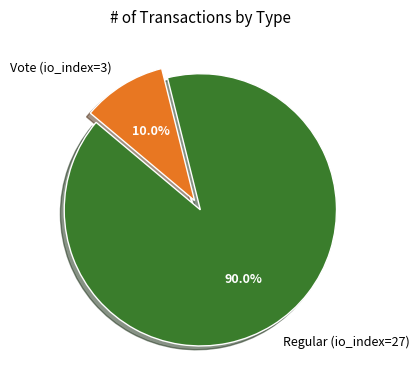

Which category has the smallest portion of the pie?

Vote (io_index=3)